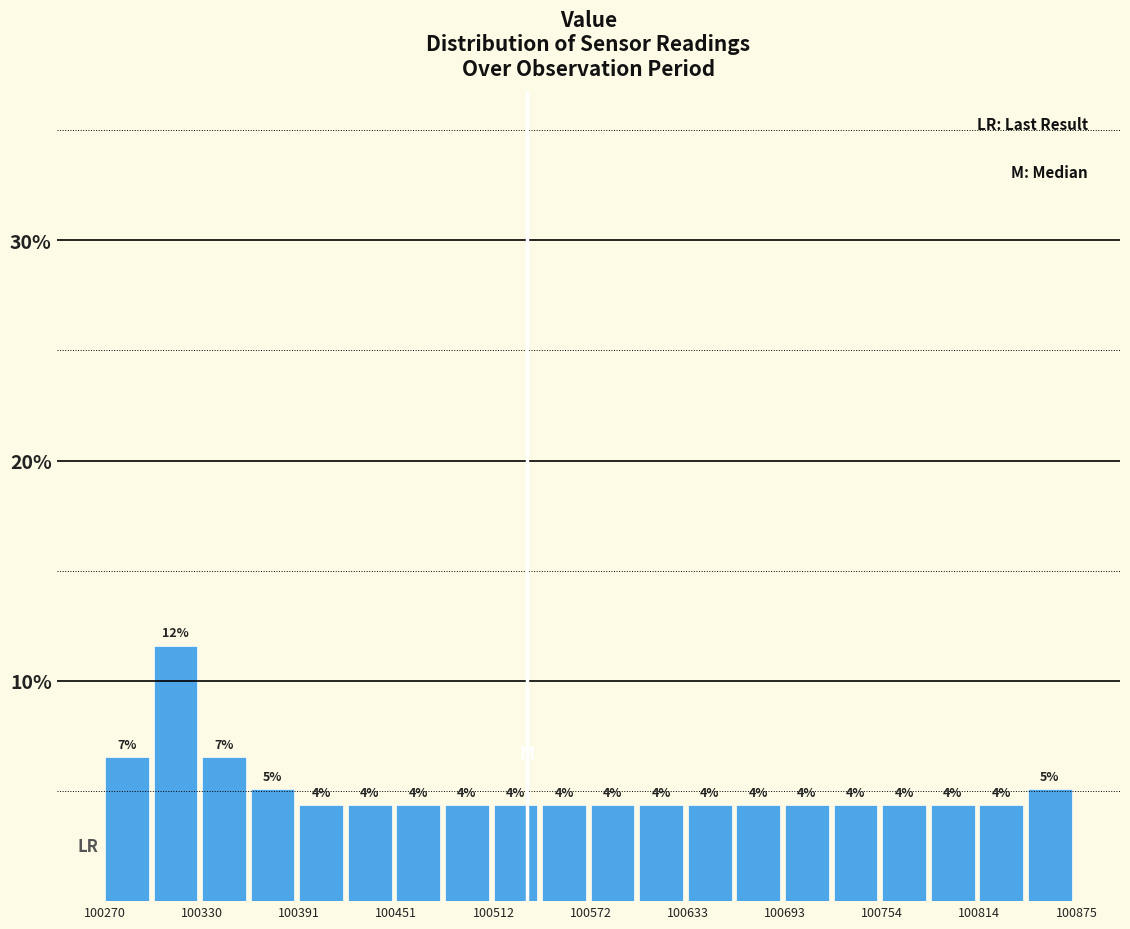

Read against the x-axis, roughly where is the centre of the tallest bar?

100310